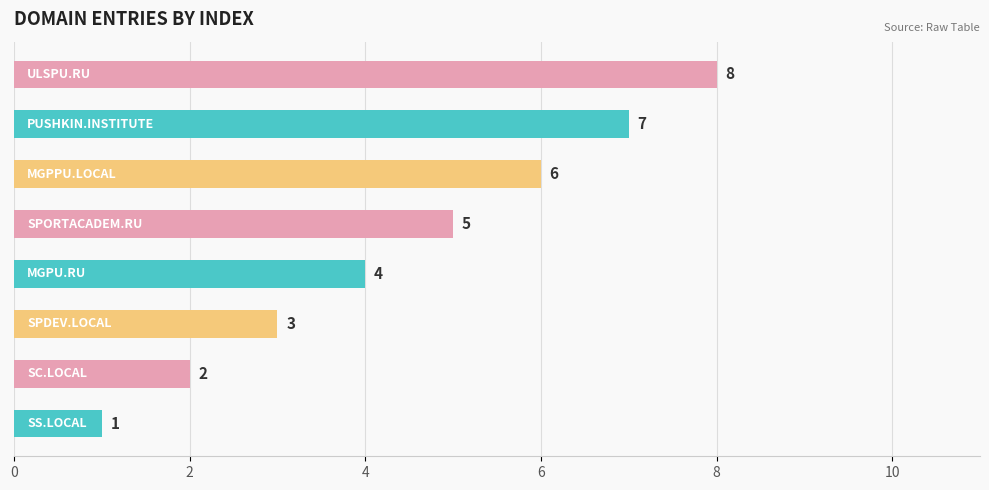

Count the values in the range 3 to 7.

5